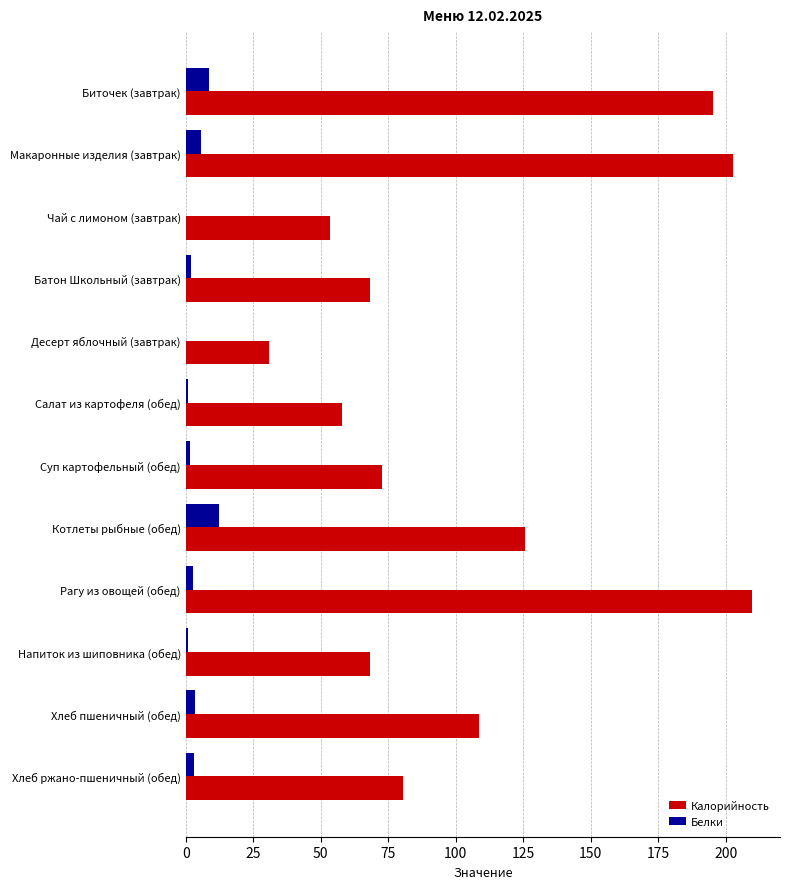

Count the number of categories in the chart.

12